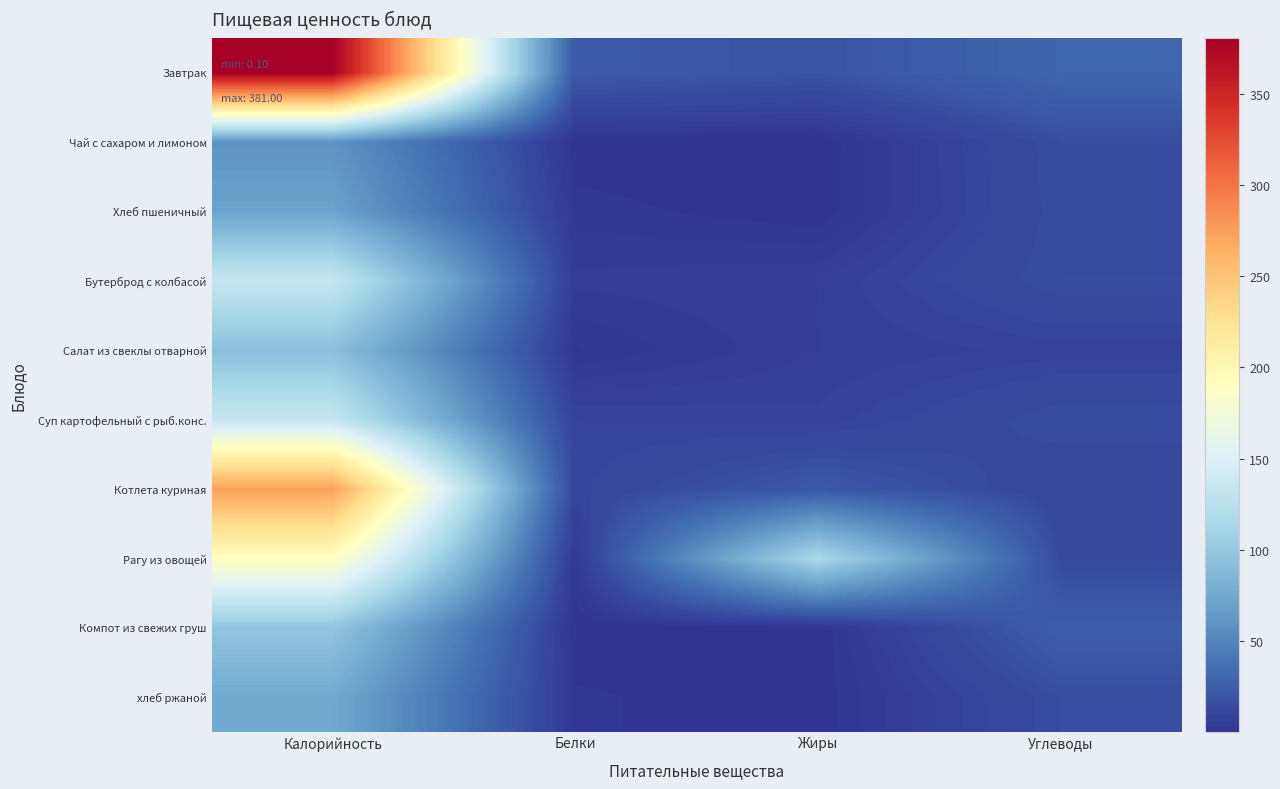

At how many categories does at least one series exceed 230?

1